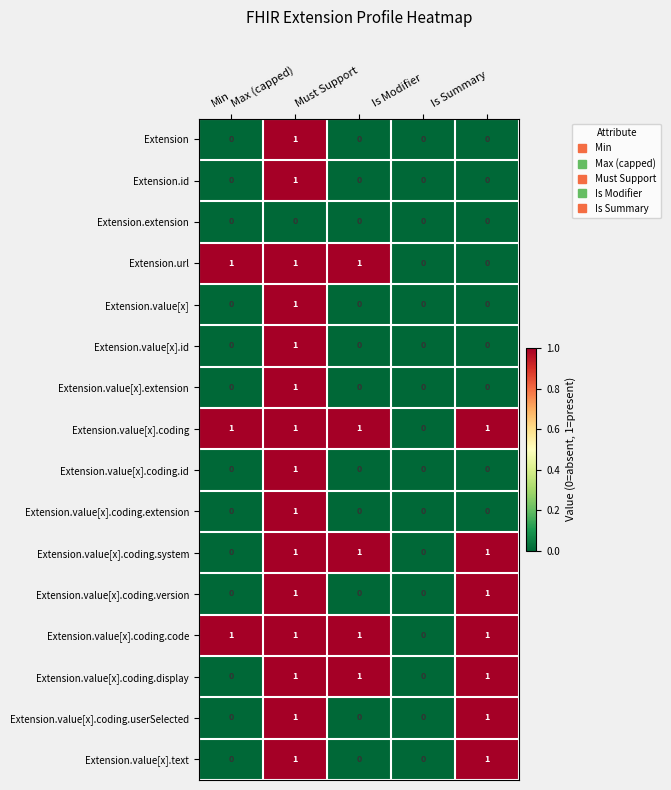

At which category is the sum across all series the highest?

Max (capped)